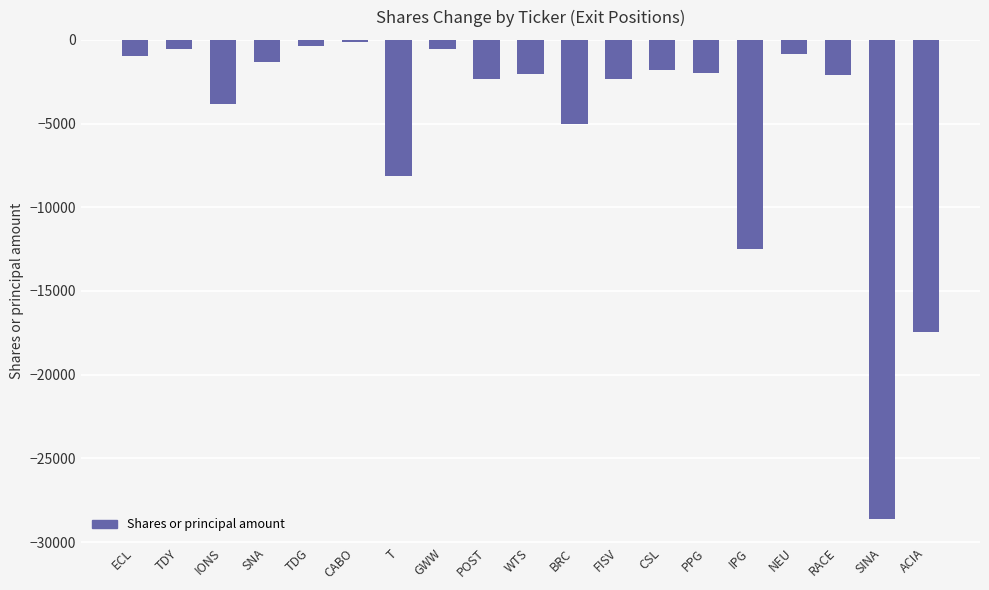

The chart shows a value of -2359 at POST. True or false?

True